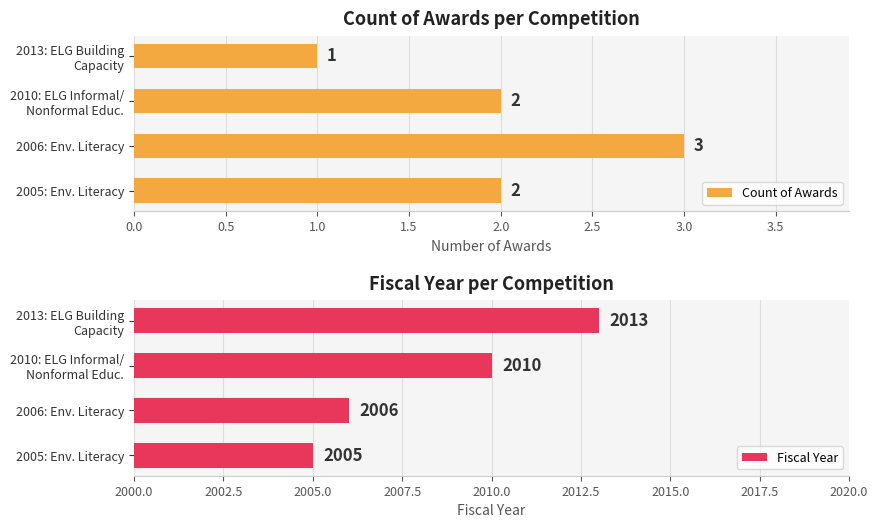

Count the Count of Awards values in the range 2 to 3.

3